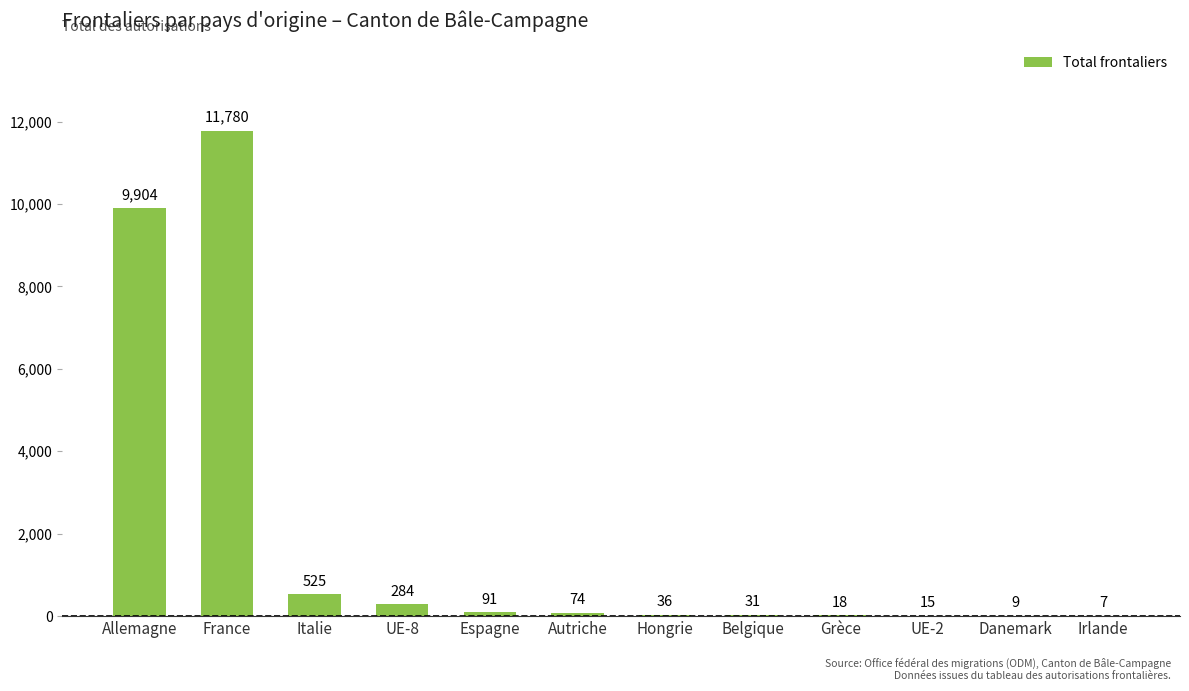

Are the bars horizontal?

No